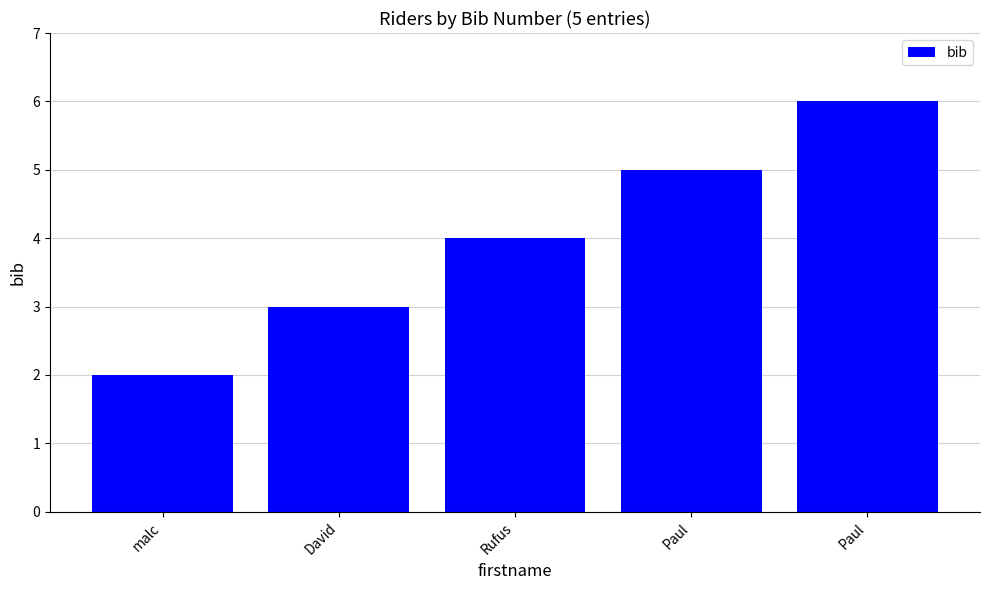

How many bars are there in total?

5